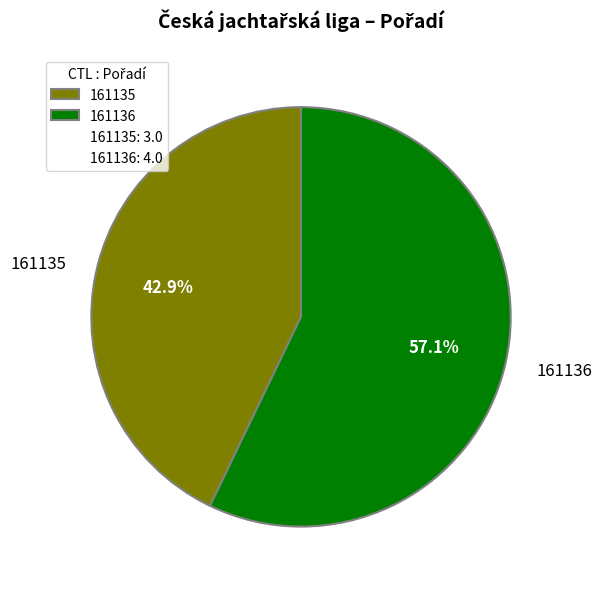

To the nearest percent, what percentage of the pie is 161136?

57%